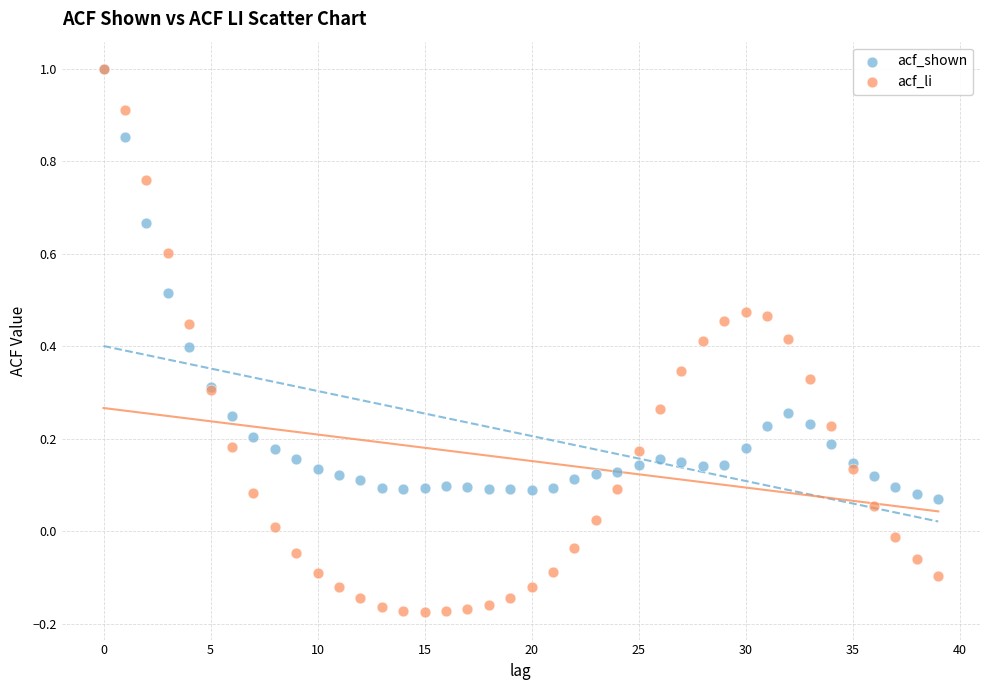

Which series has the widest spread of Y values?

acf_li